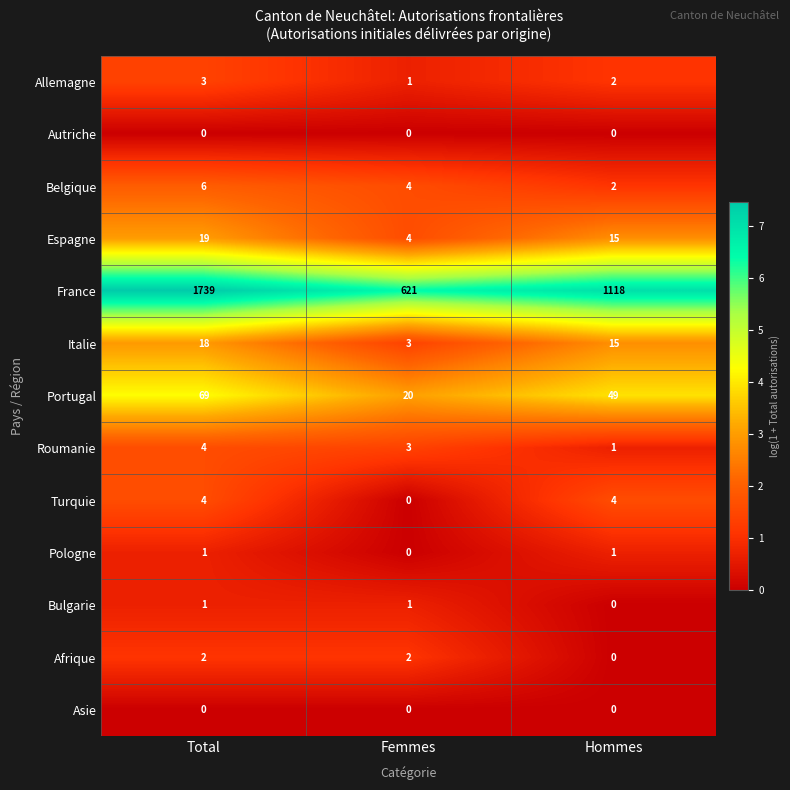

Where does the Roumanie series first go above 3?

Total